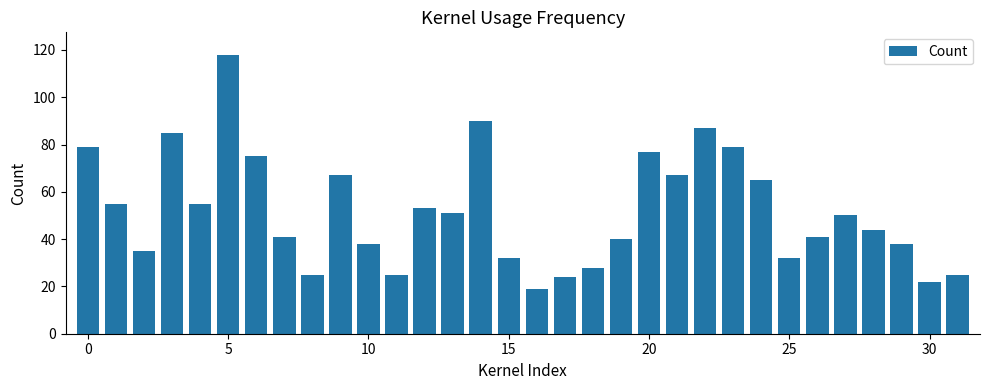

What is the average value?

52